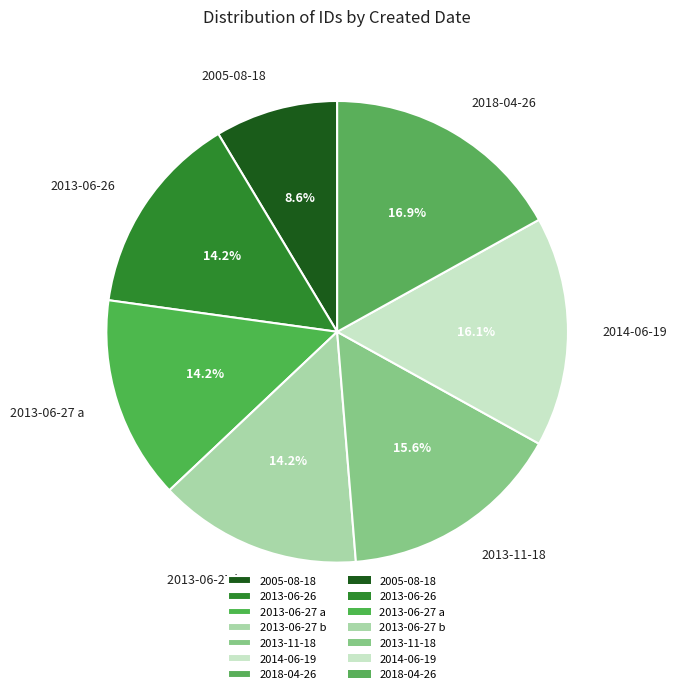

To the nearest percent, what is the combined percentage of 2014-06-19 and 2013-11-18?

32%